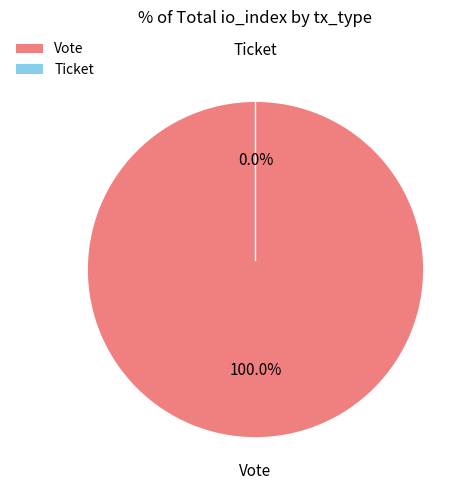

To the nearest percent, what is the difference between the largest and smallest slice percentages?

100%